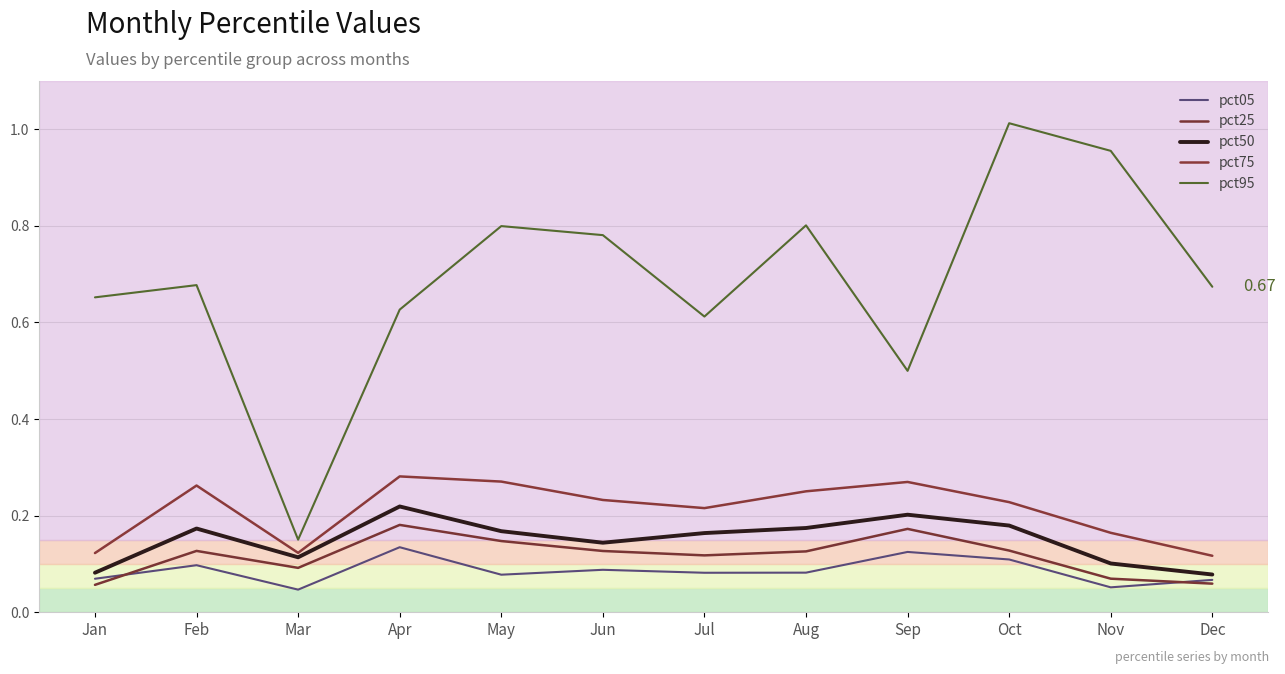

Is this an area chart (filled region under the line)?

No